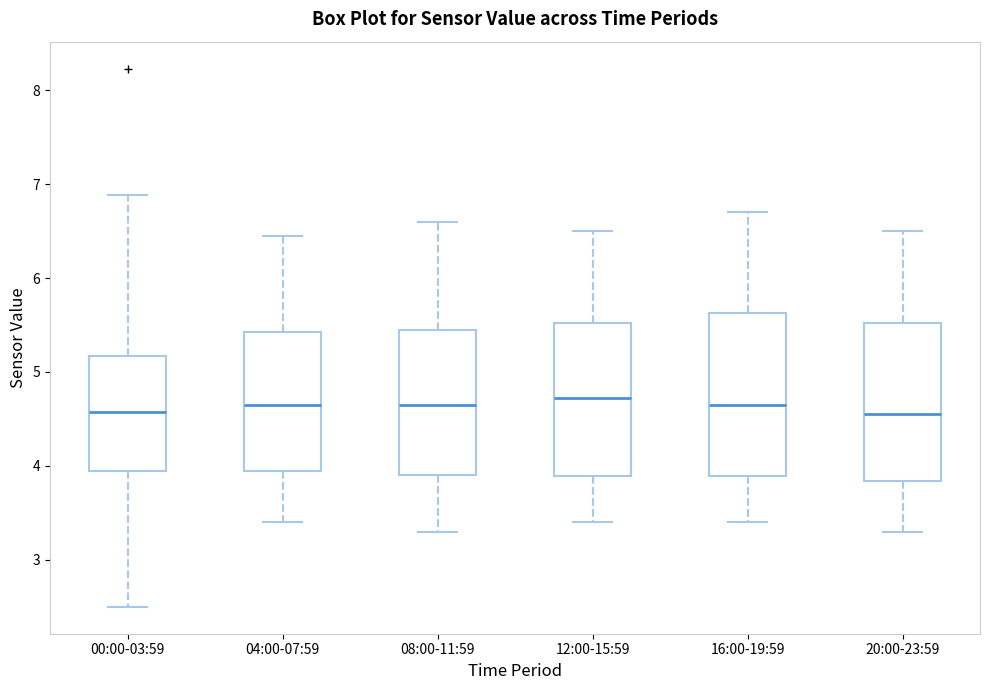

Reading left to right, read every box against the y-axis: the position of its median line, the range the box covers, and the ends of its whiskers. The values are not printed on the chart, so give them approximately, as read against the axis.

00:00-03:59: median 4.6, box 3.9 to 5.2, whiskers 2.5 to 6.9
04:00-07:59: median 4.7, box 4.0 to 5.4, whiskers 3.4 to 6.5
08:00-11:59: median 4.7, box 3.9 to 5.5, whiskers 3.3 to 6.6
12:00-15:59: median 4.7, box 3.9 to 5.5, whiskers 3.4 to 6.5
16:00-19:59: median 4.7, box 3.9 to 5.6, whiskers 3.4 to 6.7
20:00-23:59: median 4.6, box 3.8 to 5.5, whiskers 3.3 to 6.5